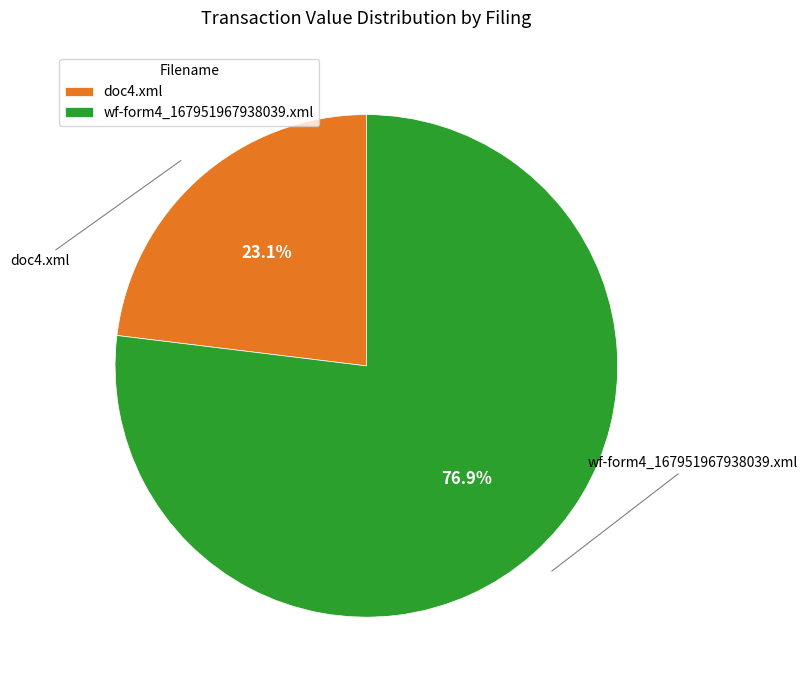

What percentage is the wf-form4_167951967938039.xml slice, to the nearest percent?

77%